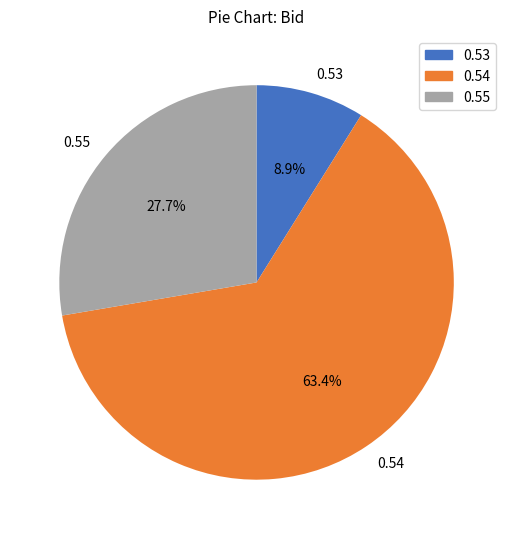

To the nearest percent, what is the average slice percentage?

33%